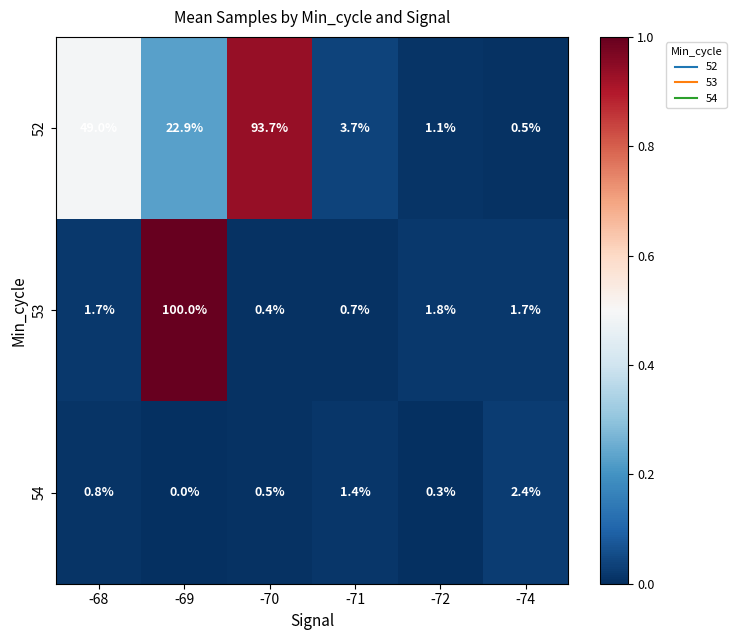

At how many categories does at least one series exceed 18?

3